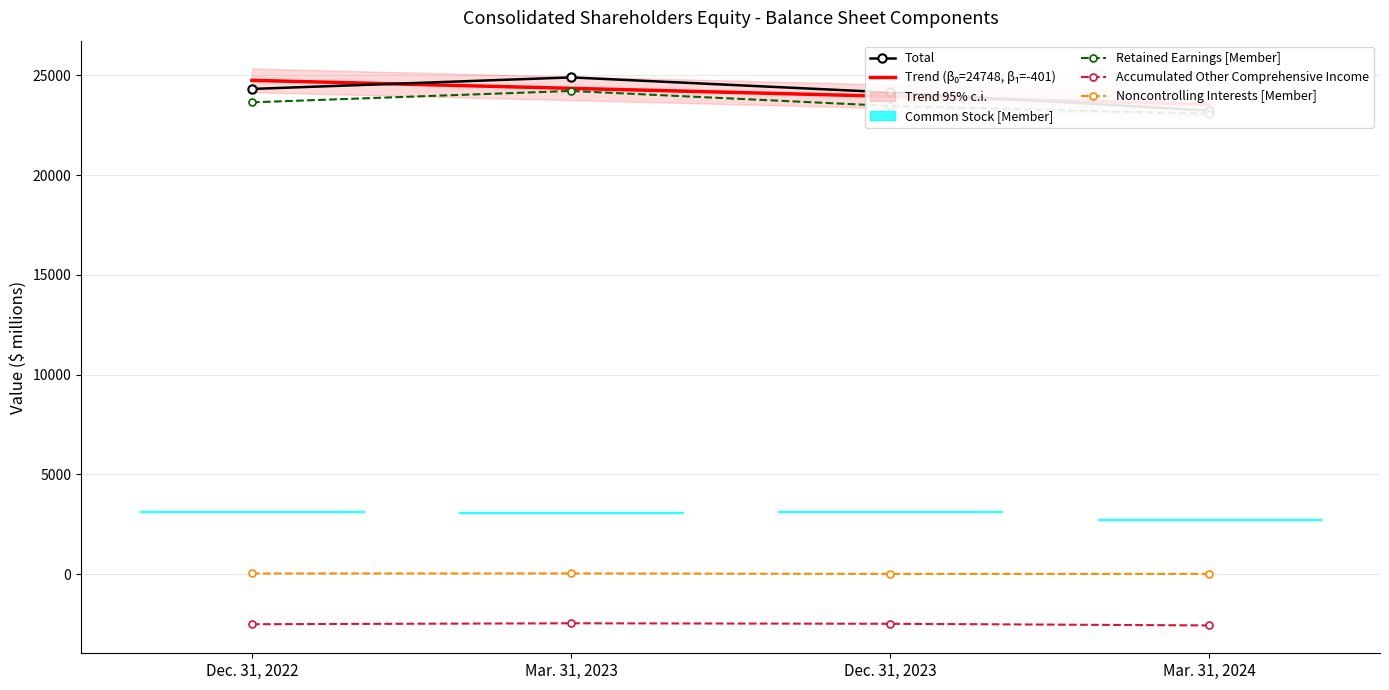

True or false: Accumulated Other Comprehensive Income has more than 0 interior local peaks.

True